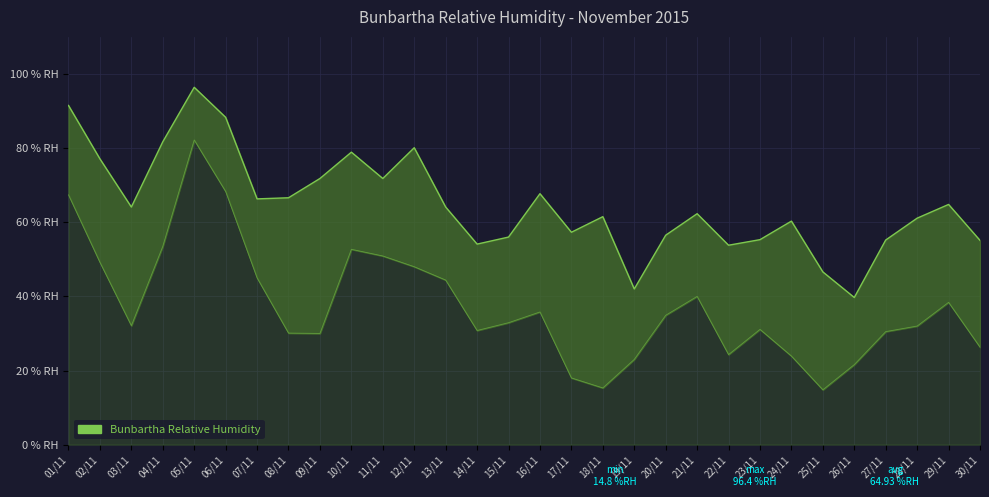

Reading left to right, extract all data points from this chart.

Bunbartha Relative Humidity (AVG % RH)_line: 01/11=91.5	02/11=77.1	03/11=64.1	04/11=81.7	05/11=96.4	06/11=88.3	07/11=66.3	08/11=66.6	09/11=71.8	10/11=78.9	11/11=71.8	12/11=80.1	13/11=64.1	14/11=54.1	15/11=56.0	16/11=67.7	17/11=57.3	18/11=61.5	19/11=42.0	20/11=56.5	21/11=62.3	22/11=53.8	23/11=55.3	24/11=60.3	25/11=46.6	26/11=39.7	27/11=55.2	28/11=61.1	29/11=64.8	30/11=55.1
Bunbartha Relative Humidity (MIN % RH): 01/11=67.4	02/11=49.2	03/11=32.1	04/11=53.5	05/11=82.2	06/11=68.3	07/11=45.0	08/11=30.1	09/11=30.0	10/11=52.7	11/11=50.9	12/11=48.0	13/11=44.4	14/11=30.8	15/11=32.9	16/11=35.8	17/11=18.0	18/11=15.3	19/11=23.0	20/11=34.9	21/11=40.0	22/11=24.3	23/11=31.1	24/11=23.9	25/11=14.8	26/11=21.6	27/11=30.5	28/11=32.0	29/11=38.4	30/11=26.3